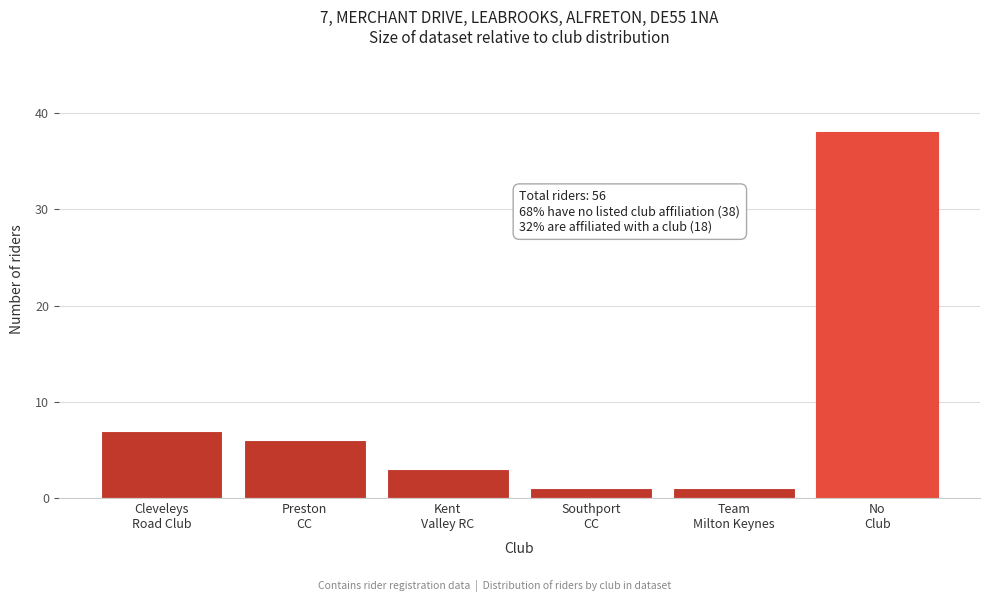

Reading right to left, extract all data points from this chart.

38	1	1	3	6	7